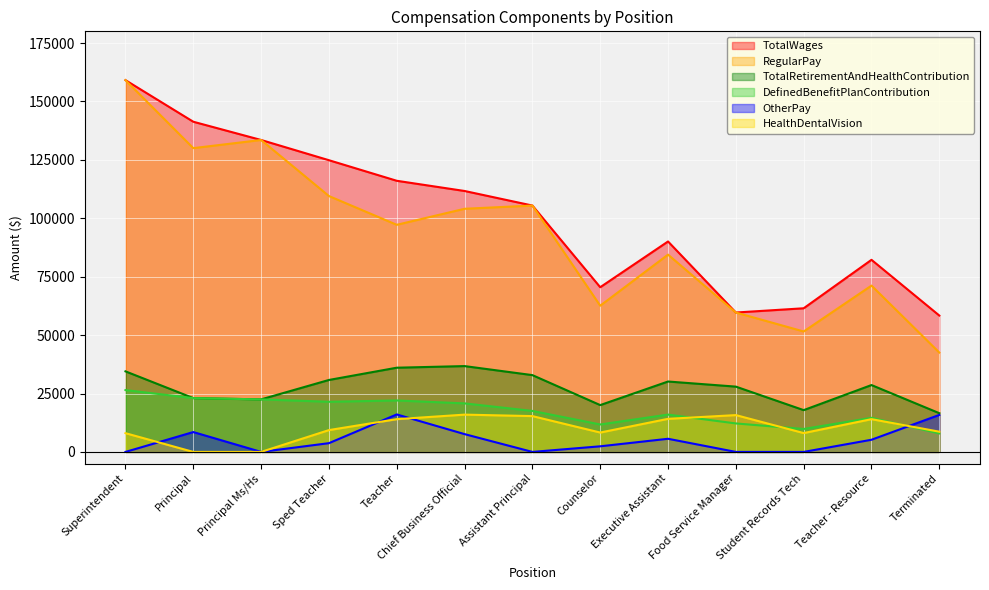

Which series has the largest total across all categories?

TotalWages